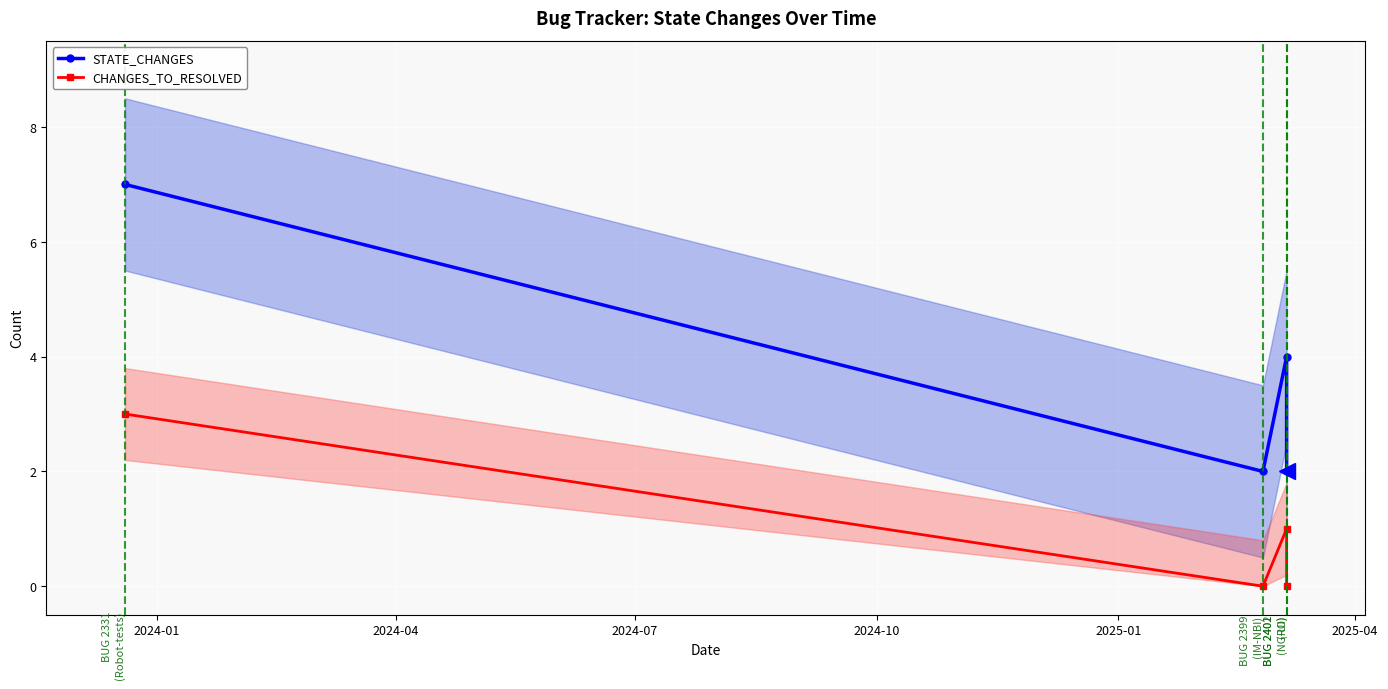

True or false: CHANGES_TO_RESOLVED and STATE_CHANGES cross at least once.

False